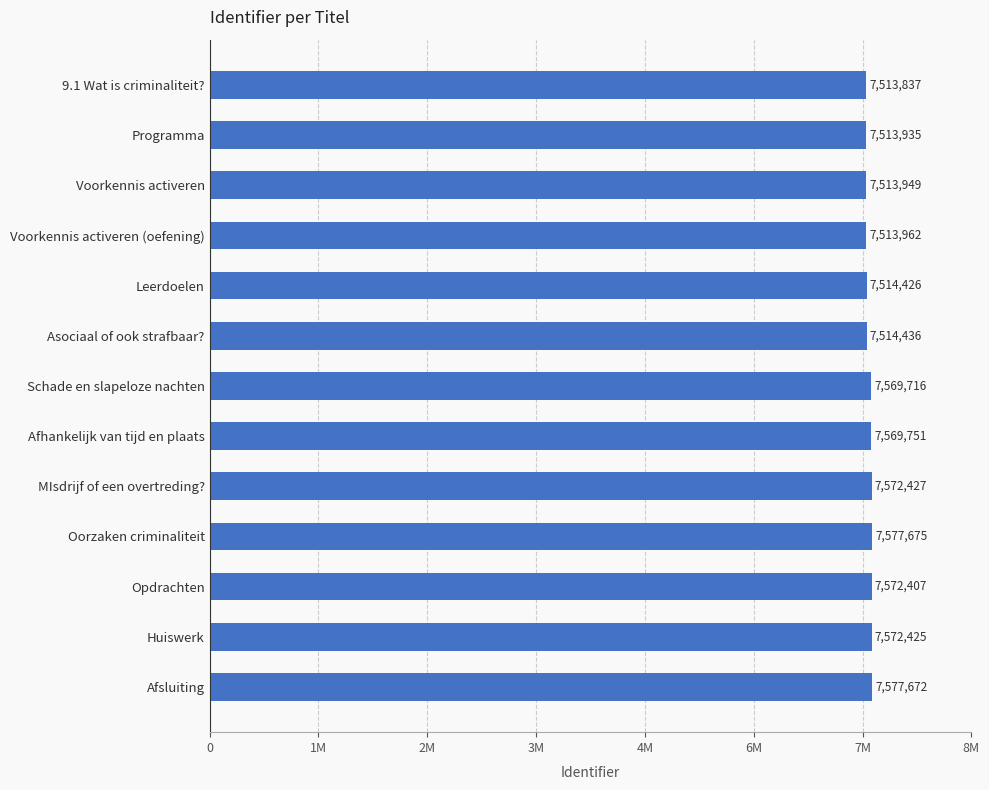

How many bars are there in total?

13